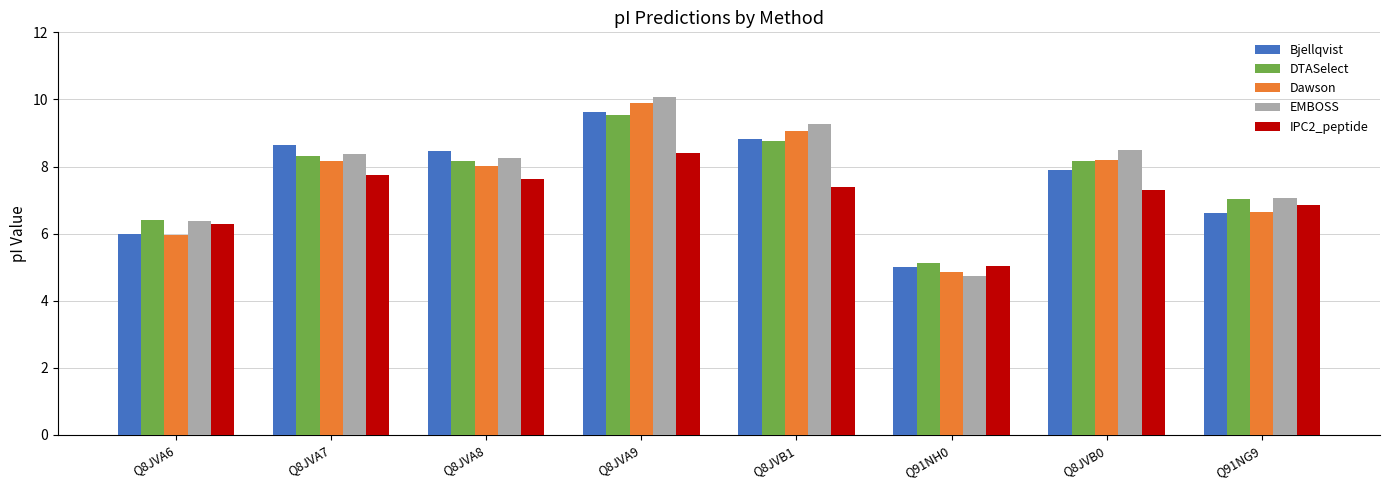

What is the highest value of the DTASelect series?

9.5